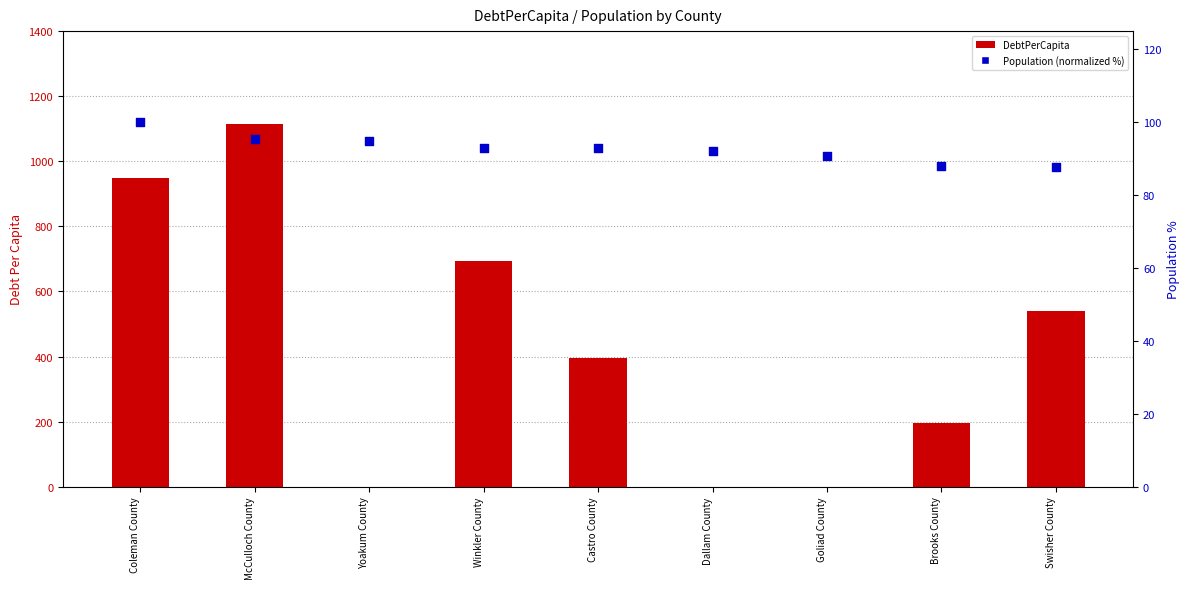

What are all the series names shown in the legend?

DebtPerCapita, Population (normalized %)